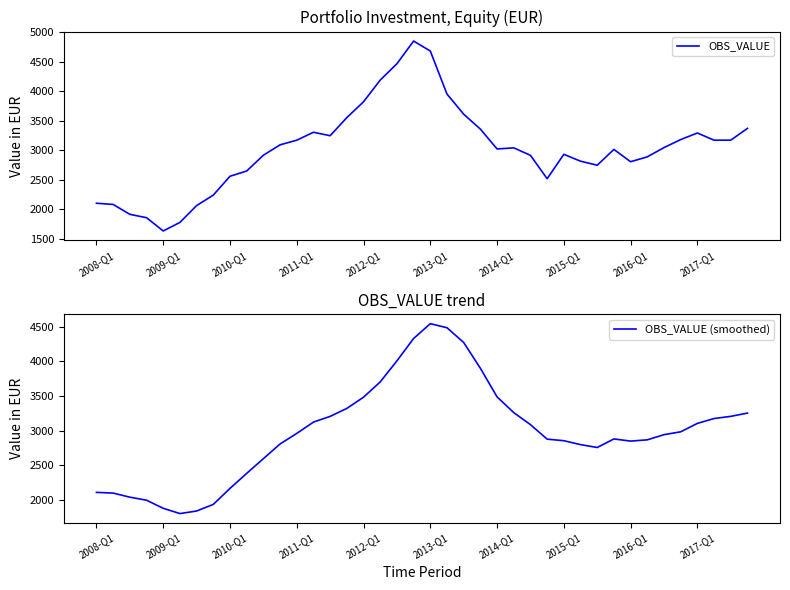

What is the lowest value of the OBS_VALUE (smoothed) series?

1799.1